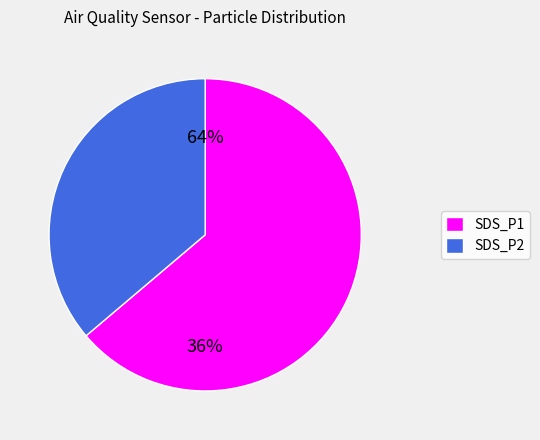

What is the total percentage of SDS_P2 and SDS_P1?

100.0%